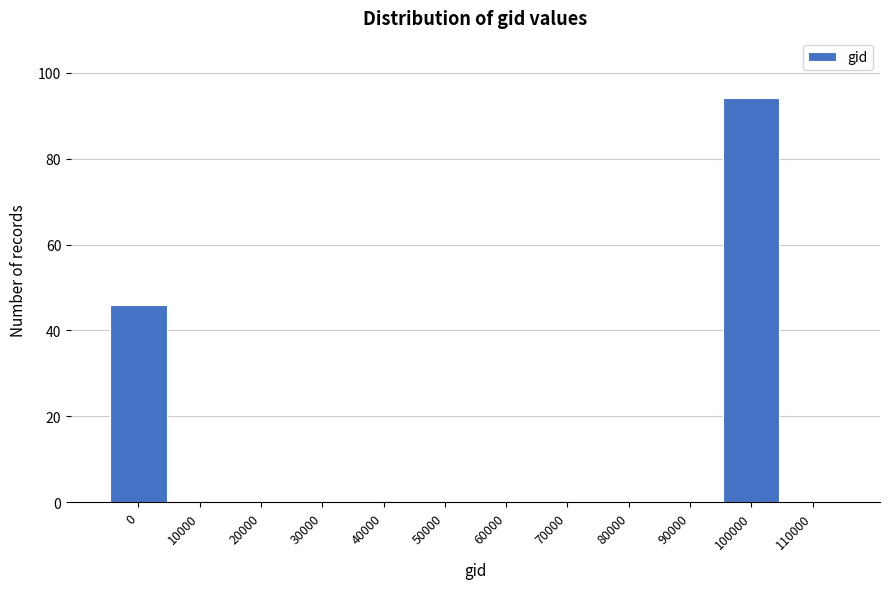

Reading left to right, extract all data points from this chart.

0=46	10000=0	20000=0	30000=0	40000=0	50000=0	60000=0	70000=0	80000=0	90000=0	100000=94	110000=0